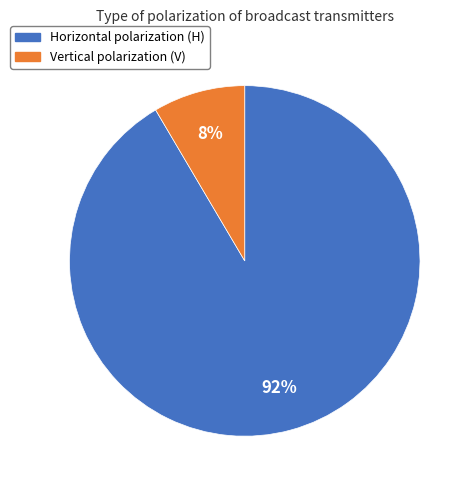

Does any single category account for the majority?

Yes